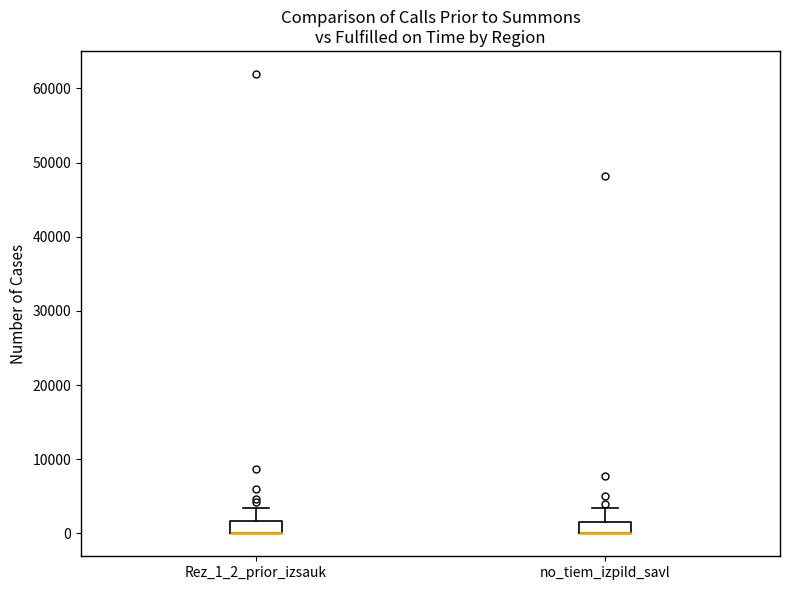

Reading left to right, transcribe this box plot: for each box, give where its median line is, the range the box spans, and where its two whiskers end, as read against the y-axis. The values are not printed on the chart, so give them approximately, as read against the axis.

Rez_1_2_prior_izsauk: median 0 (drawn on the box's lower edge), box 0 to 2000, whiskers 0 to 3000
no_tiem_izpild_savl: median 0 (drawn on the box's lower edge), box 0 to 2000, whiskers 0 to 3000